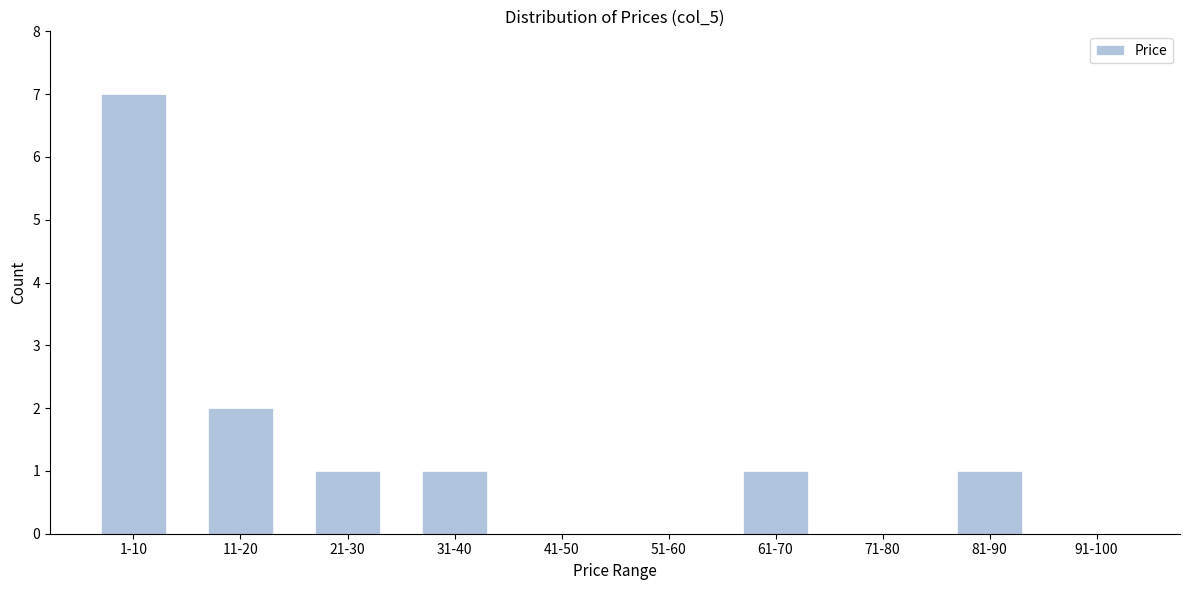

Reading left to right, what are all the values shown in this chart?

1-10=7	11-20=2	21-30=1	31-40=1	41-50=0	51-60=0	61-70=1	71-80=0	81-90=1	91-100=0